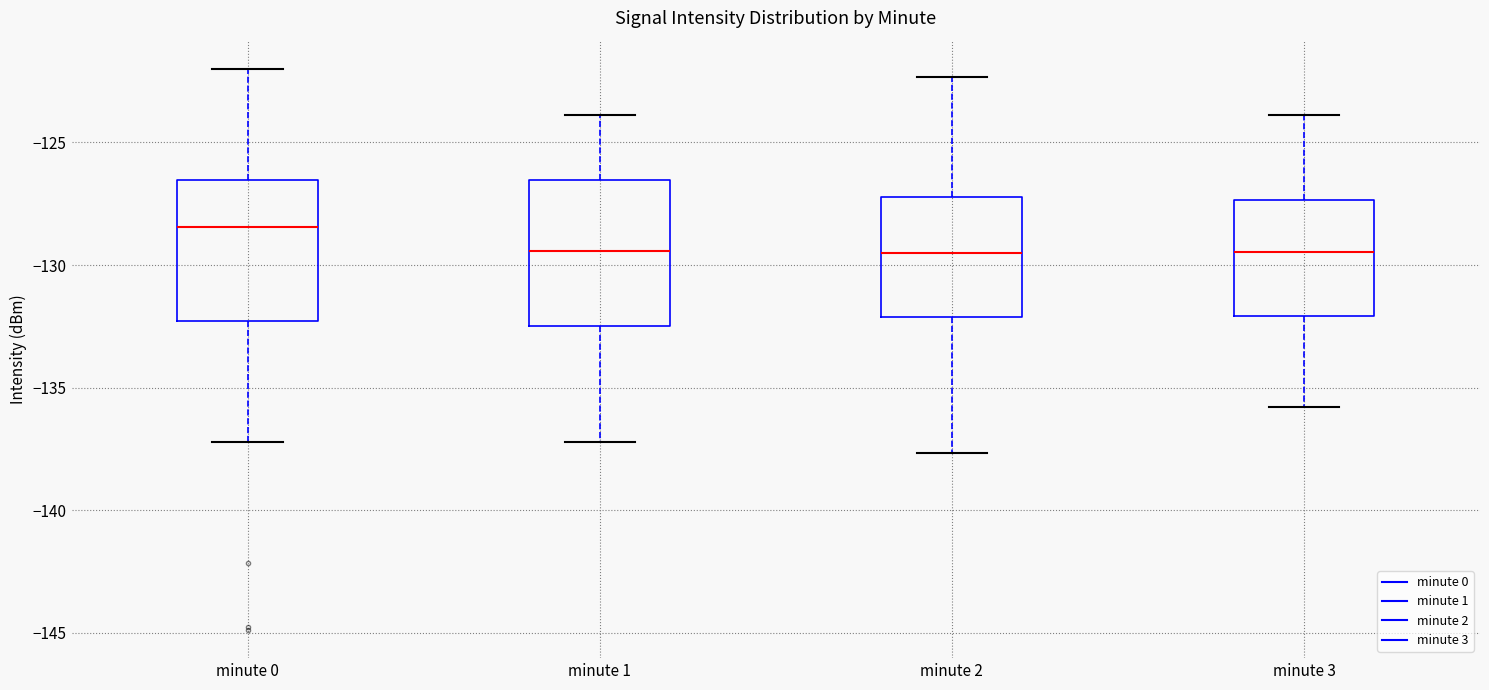

Reading left to right, read every box against the y-axis: the position of its median line, the range the box covers, and the ends of its whiskers. The values are not printed on the chart, so give them approximately, as read against the axis.

minute 0: median -128.5, box -132.5 to -126.5, whiskers -137.0 to -122.0
minute 1: median -129.5, box -132.5 to -126.5, whiskers -137.0 to -124.0
minute 2: median -129.5, box -132.0 to -127.0, whiskers -137.5 to -122.5
minute 3: median -129.5, box -132.0 to -127.5, whiskers -136.0 to -124.0